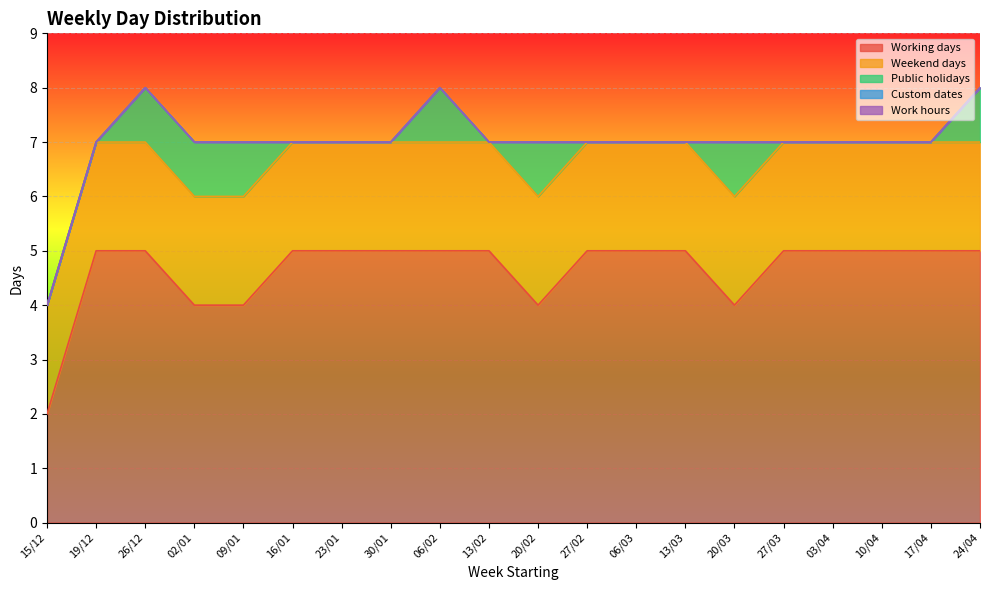

What is the value of the Working days point at the 4th from the left?

4